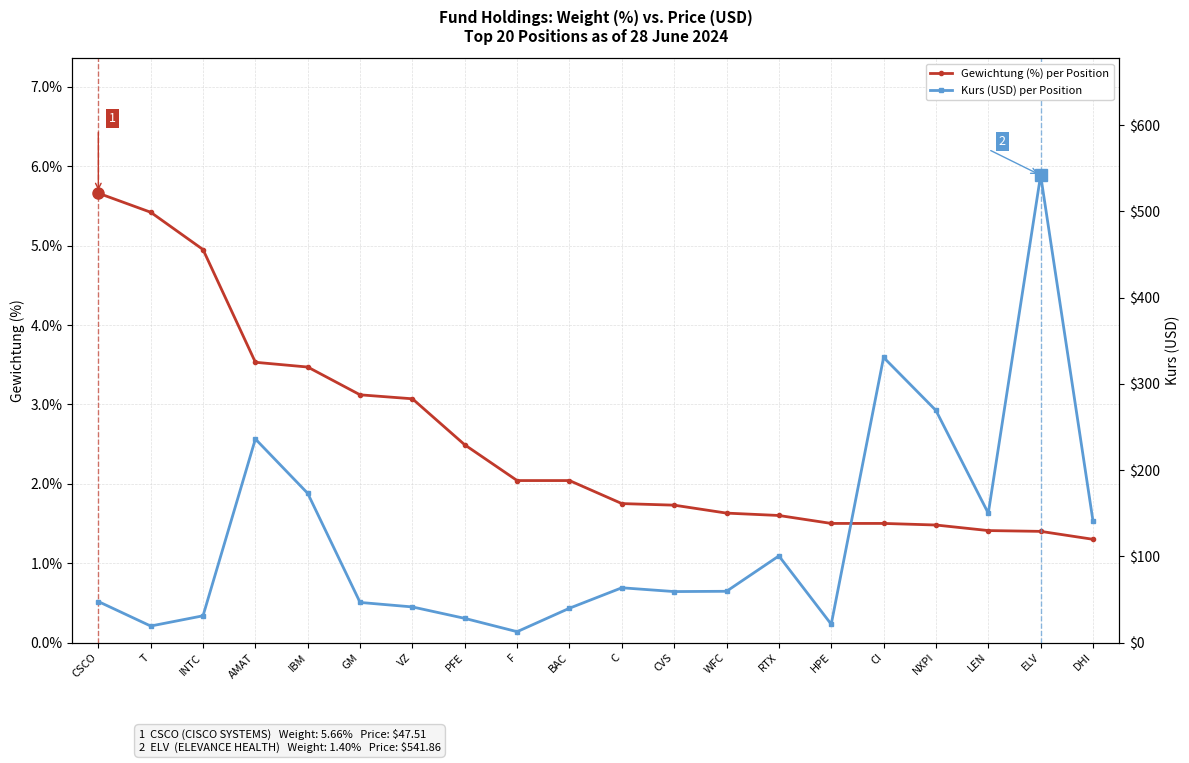

Rank the series at PFE from highest to lowest value.

Kurs (USD) per Position, Gewichtung (%) per Position